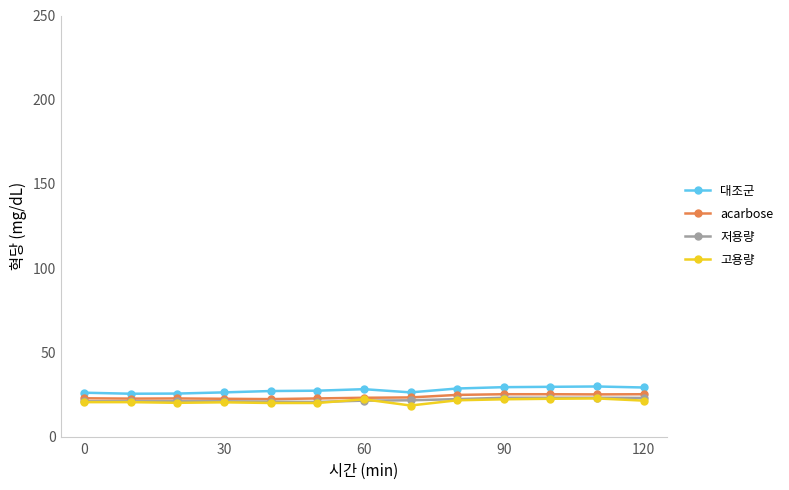

True or false: acarbose has more than 0 points higher than both neighbors.

True